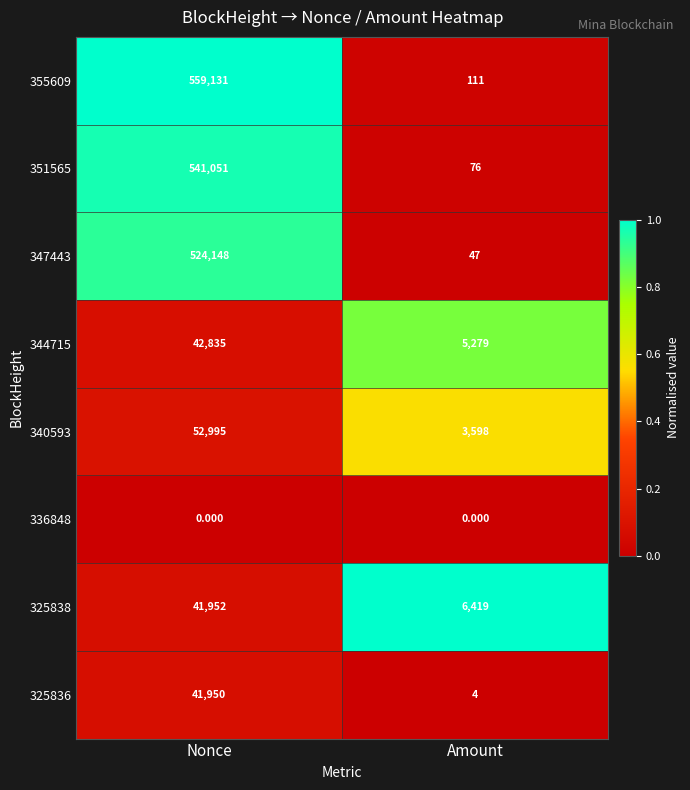

At which category does the chart reach its peak across all series?

Nonce